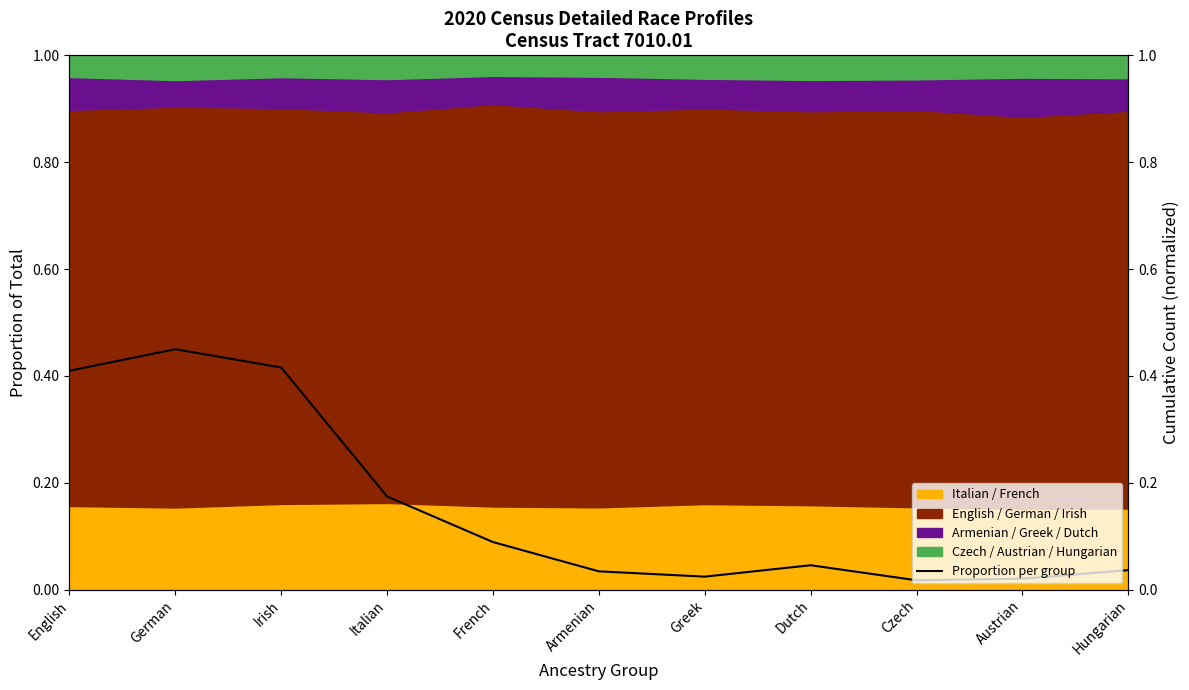

The chart shows a value of 0.0 at Austrian. True or false?

True